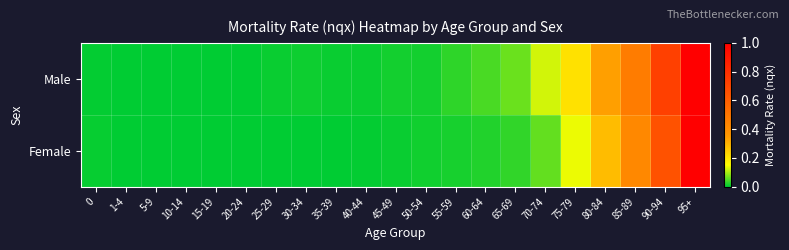

At 1-4, list the series in order from smallest to largest.

Male, Female